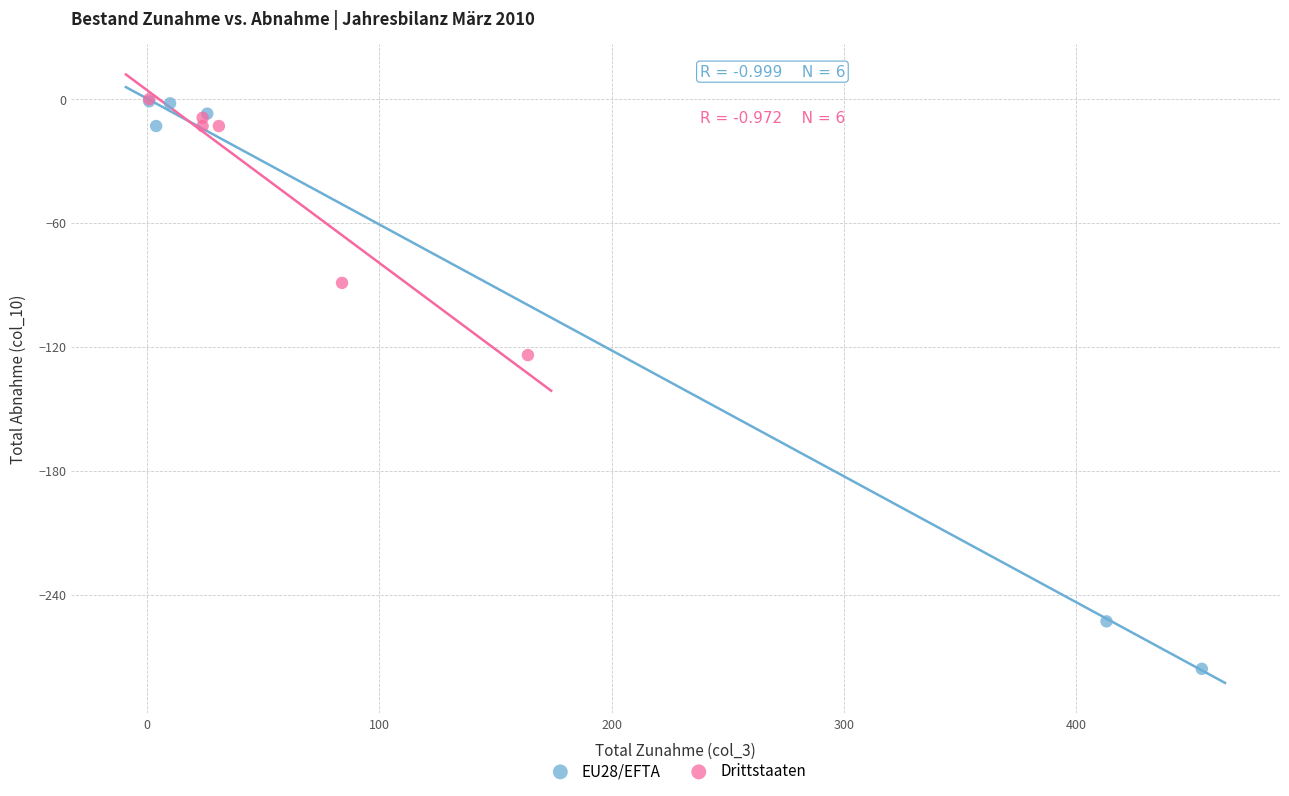

Which series has the largest Y range (max minus min)?

EU28/EFTA